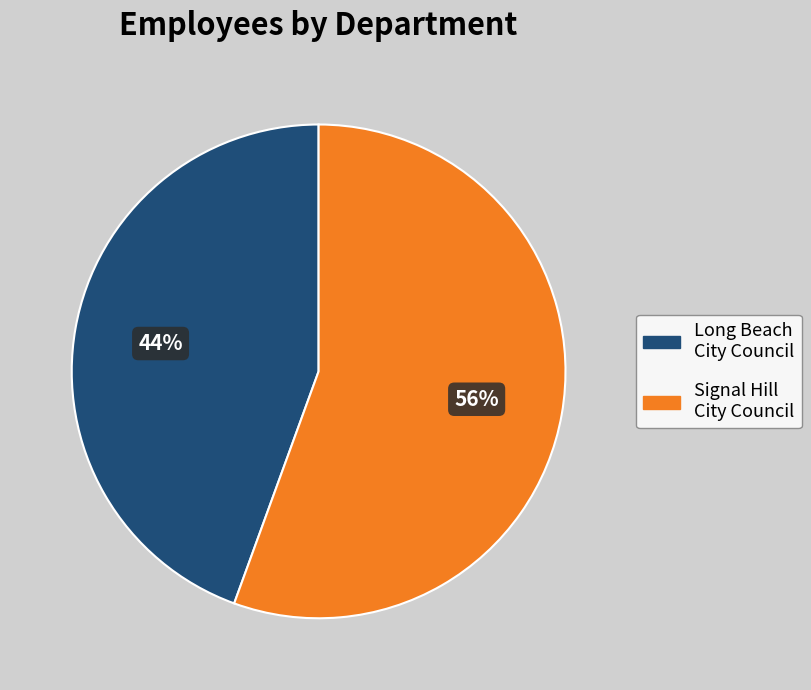

Count the number of slices in the pie.

2